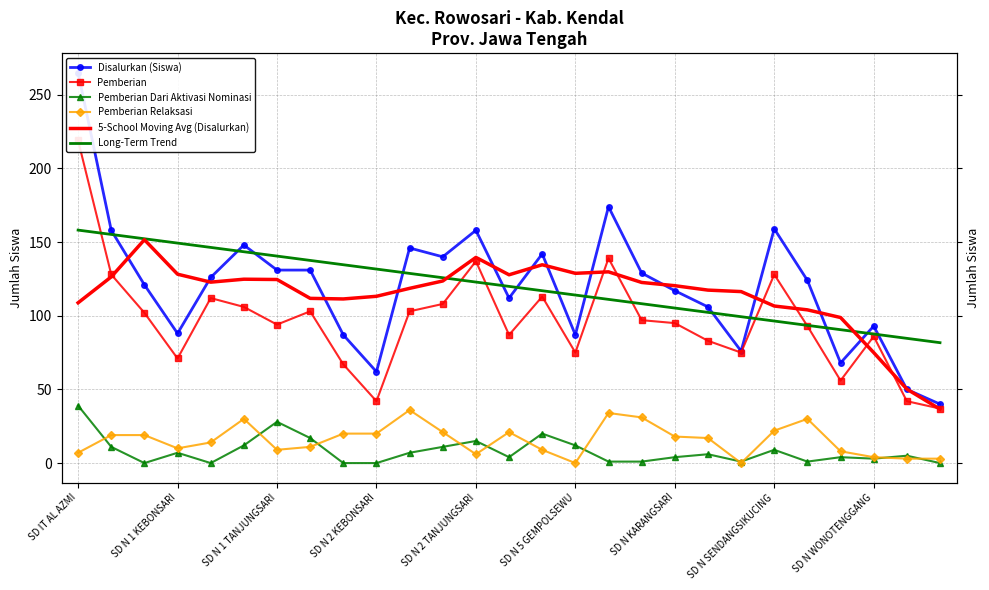

What is the spread (max minus min) of values at SD N 2 TANJUNGSARI?

152.0